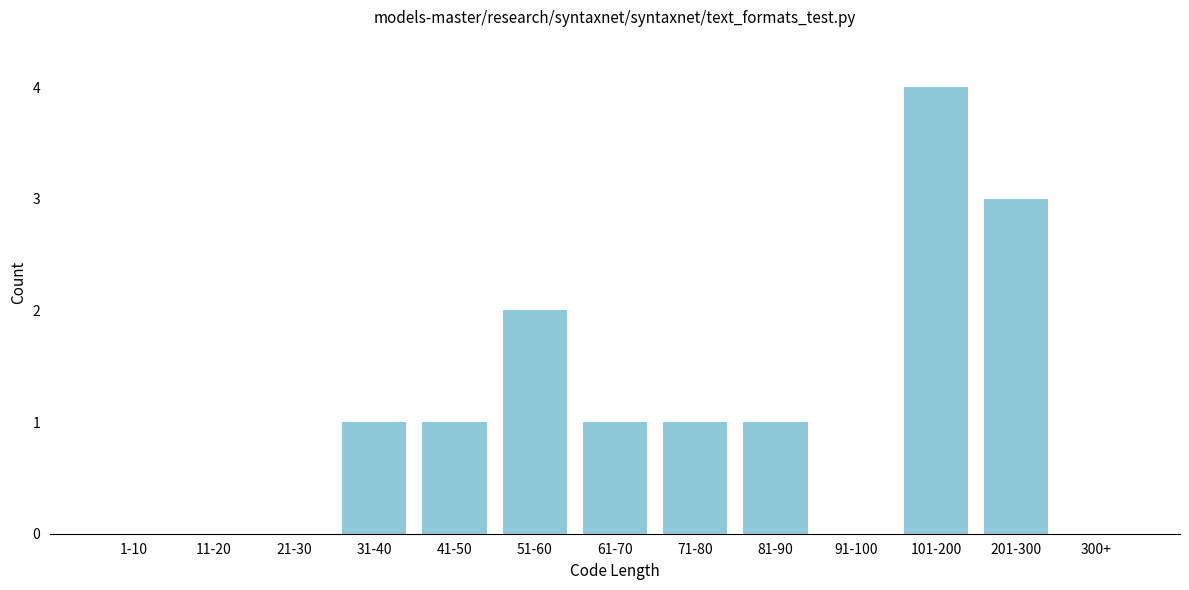

Reading left to right, transcribe all the data shown in this chart.

1-10=0	11-20=0	21-30=0	31-40=1	41-50=1	51-60=2	61-70=1	71-80=1	81-90=1	91-100=0	101-200=4	201-300=3	300+=0